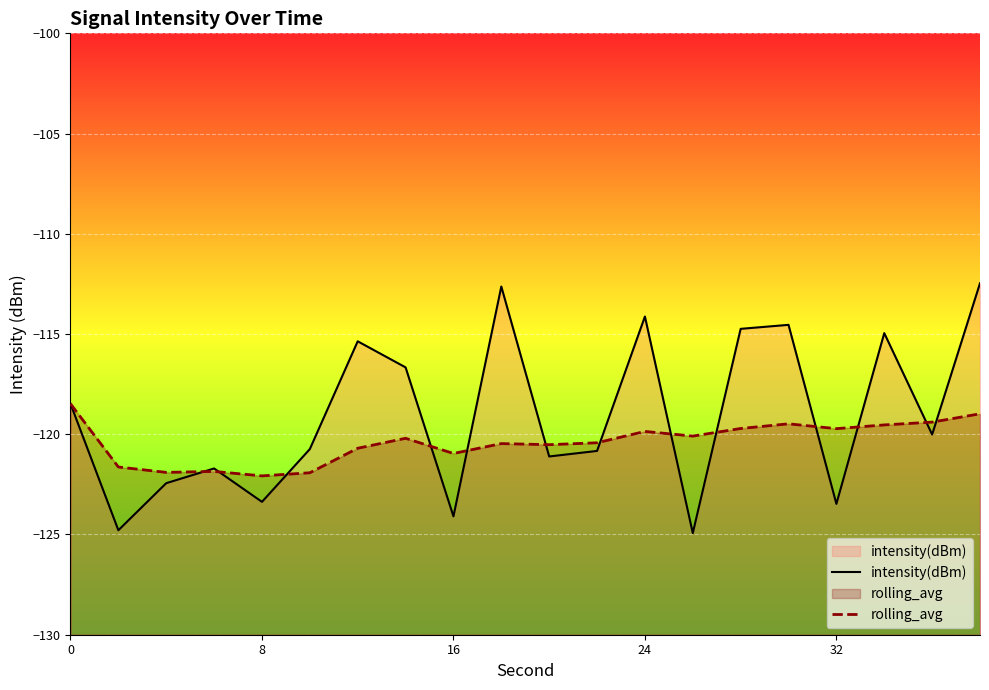

The value of rolling_avg at 8 is -122.1. True or false?

True